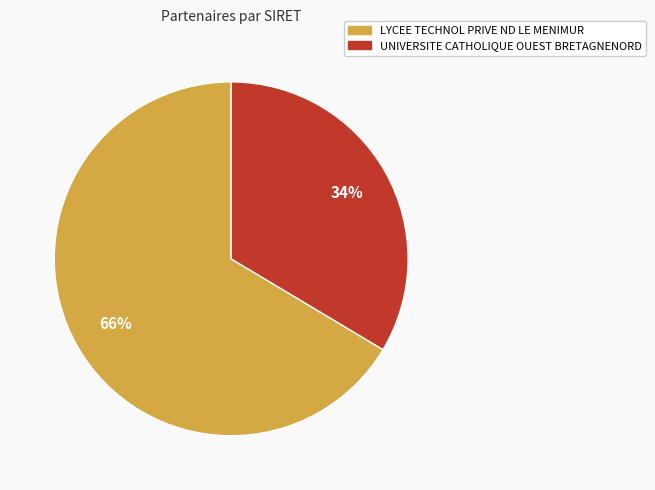

Is it true that UNIVERSITE CATHOLIQUE OUEST BRETAGNENORD is 34% of the pie?

True